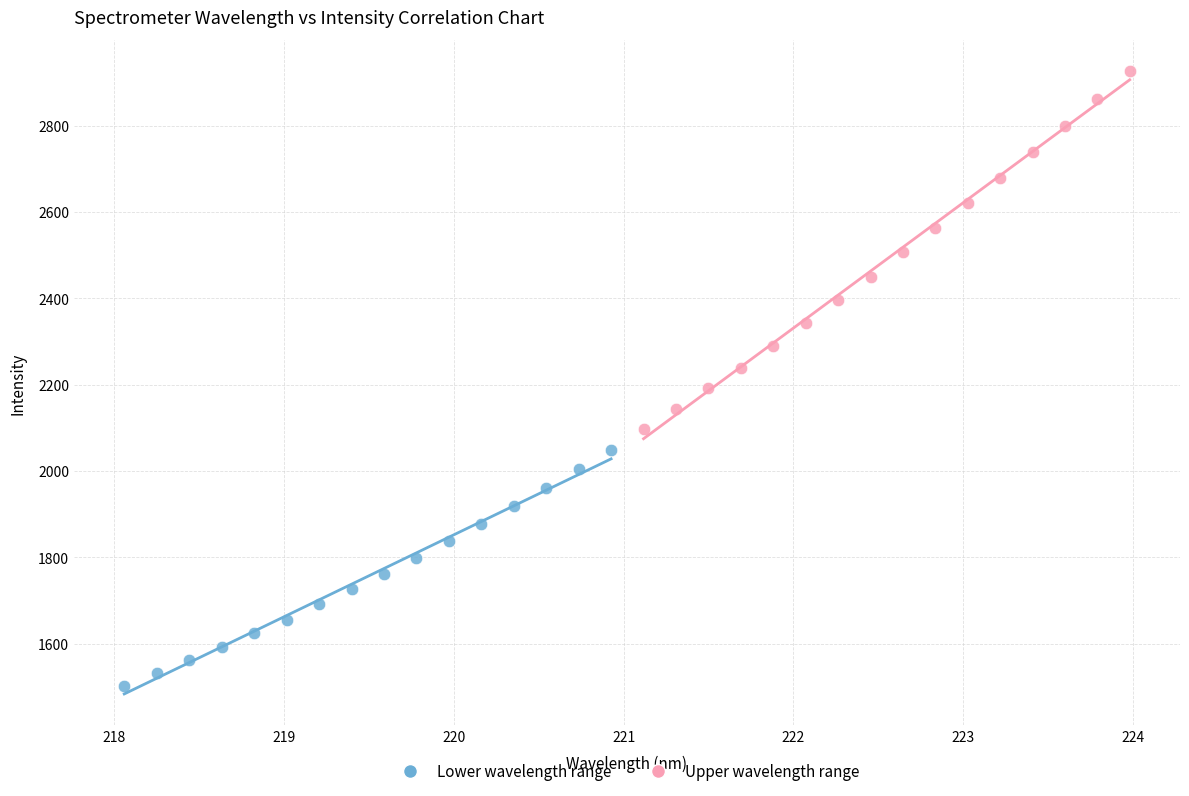

Which series has the largest Y range (max minus min)?

Upper wavelength range